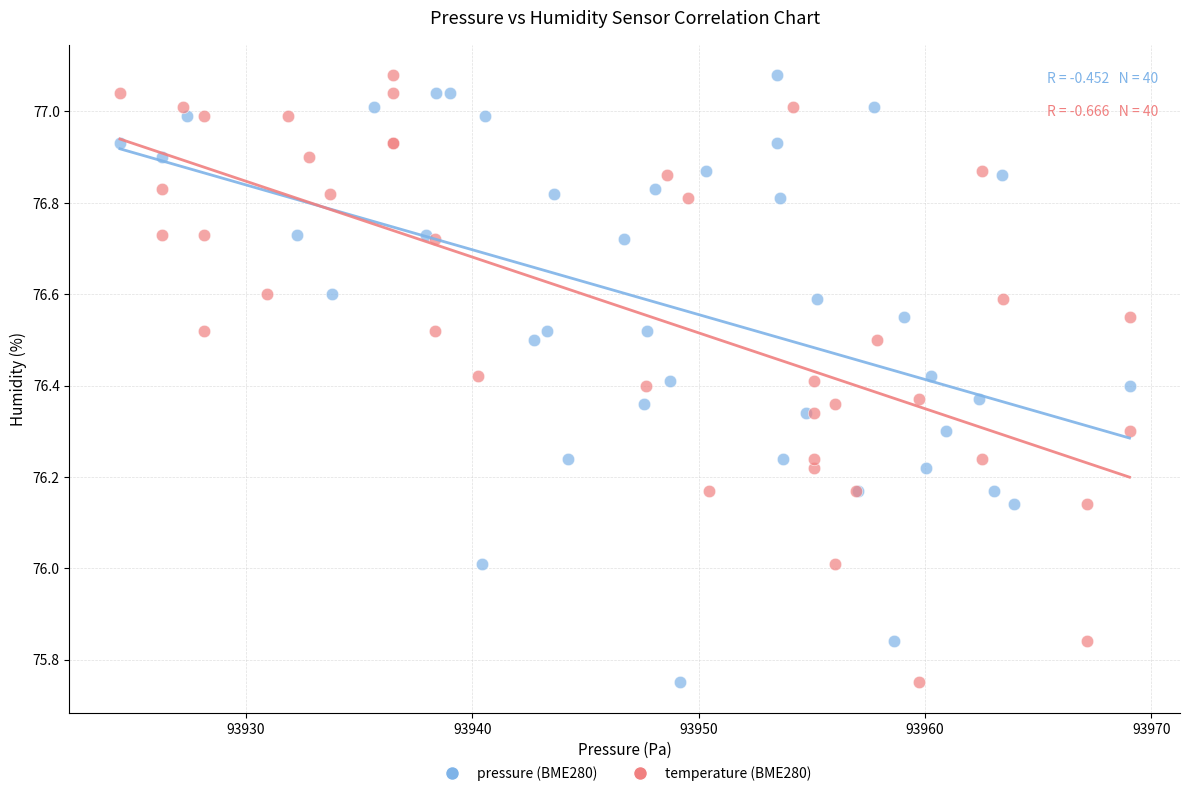

What are all the series names shown in the legend?

pressure (BME280), temperature (BME280)